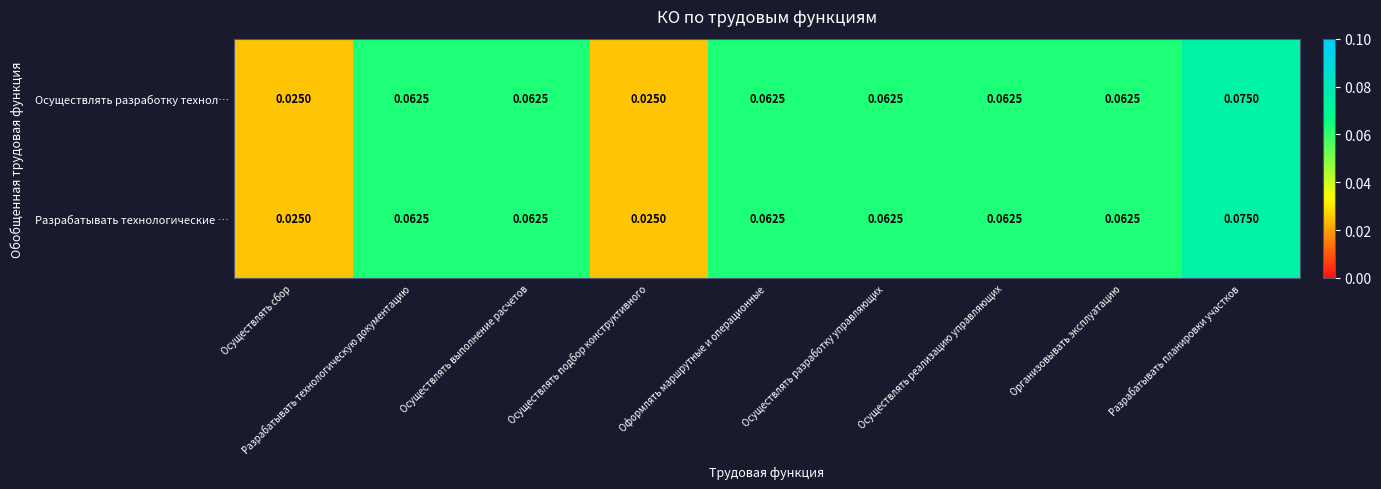

At which category does the chart reach its peak across all series?

Разрабатывать планировки участков